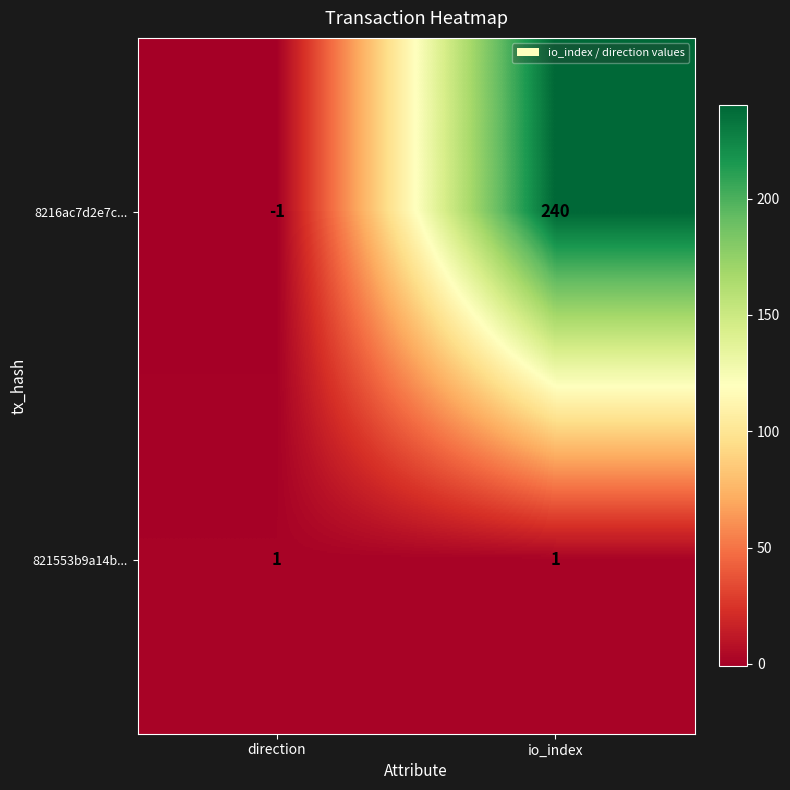

What is the average value of the 8216ac7d2e7c... series?

120